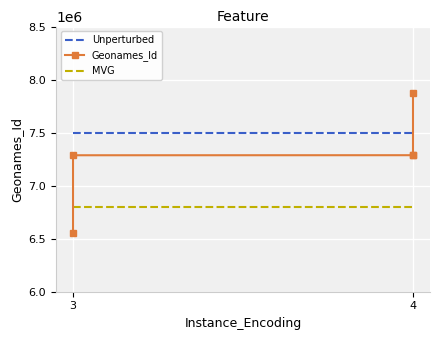

How many lines are shown in the chart?

3